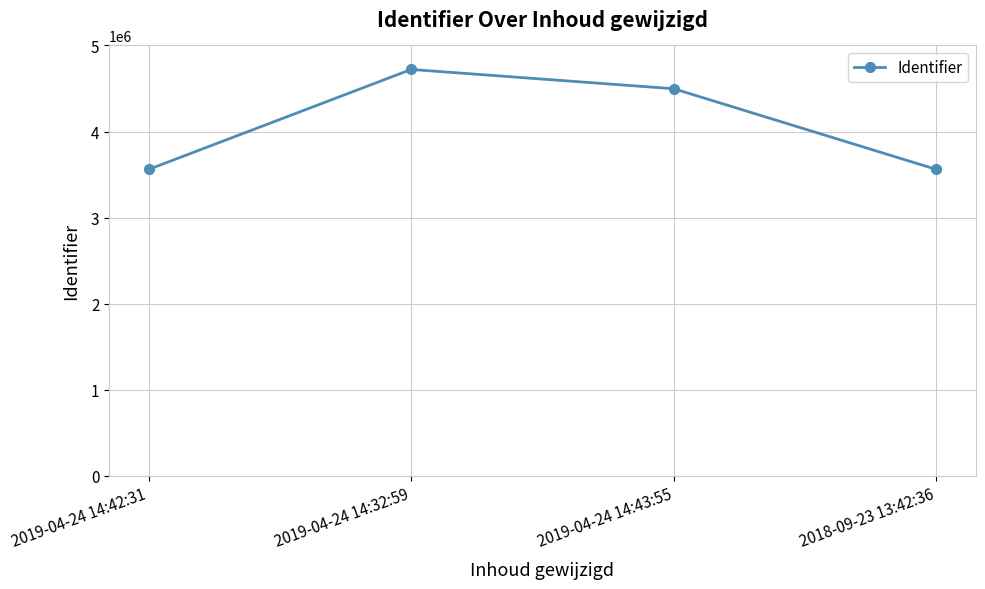

At which label is the value closest to 4140226?

2019-04-24 14:43:55